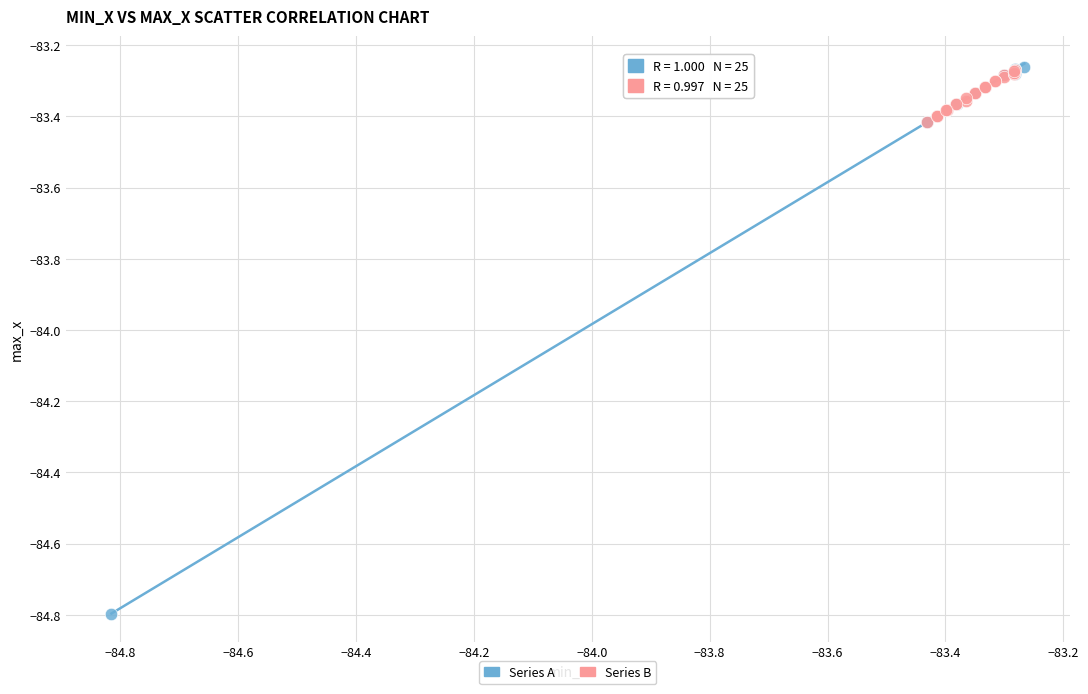

Which series contains the lowest Y value?

Series A